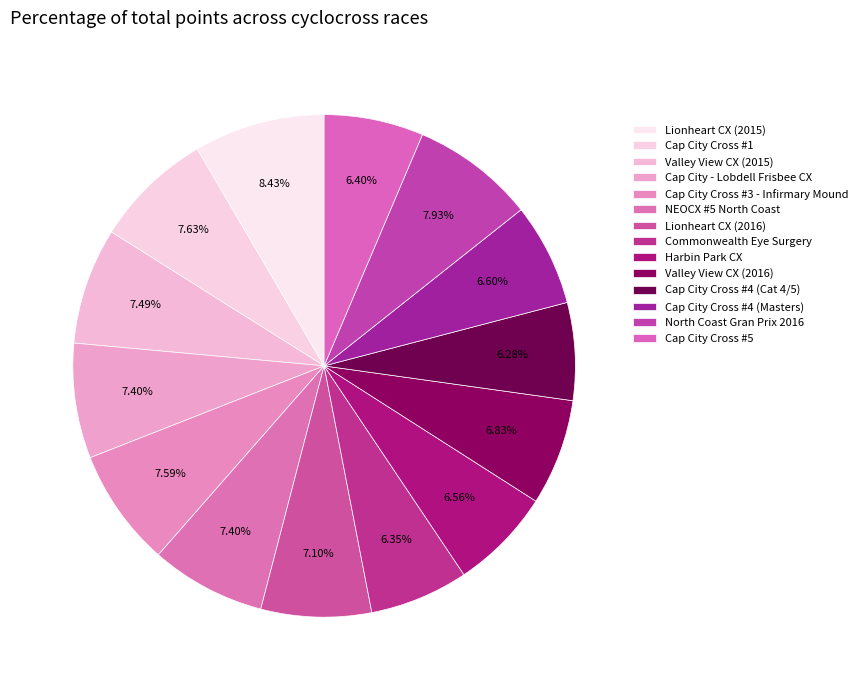

Is the sum of Commonwealth Eye Surgery and Lionheart CX (2015) greater than half?

No